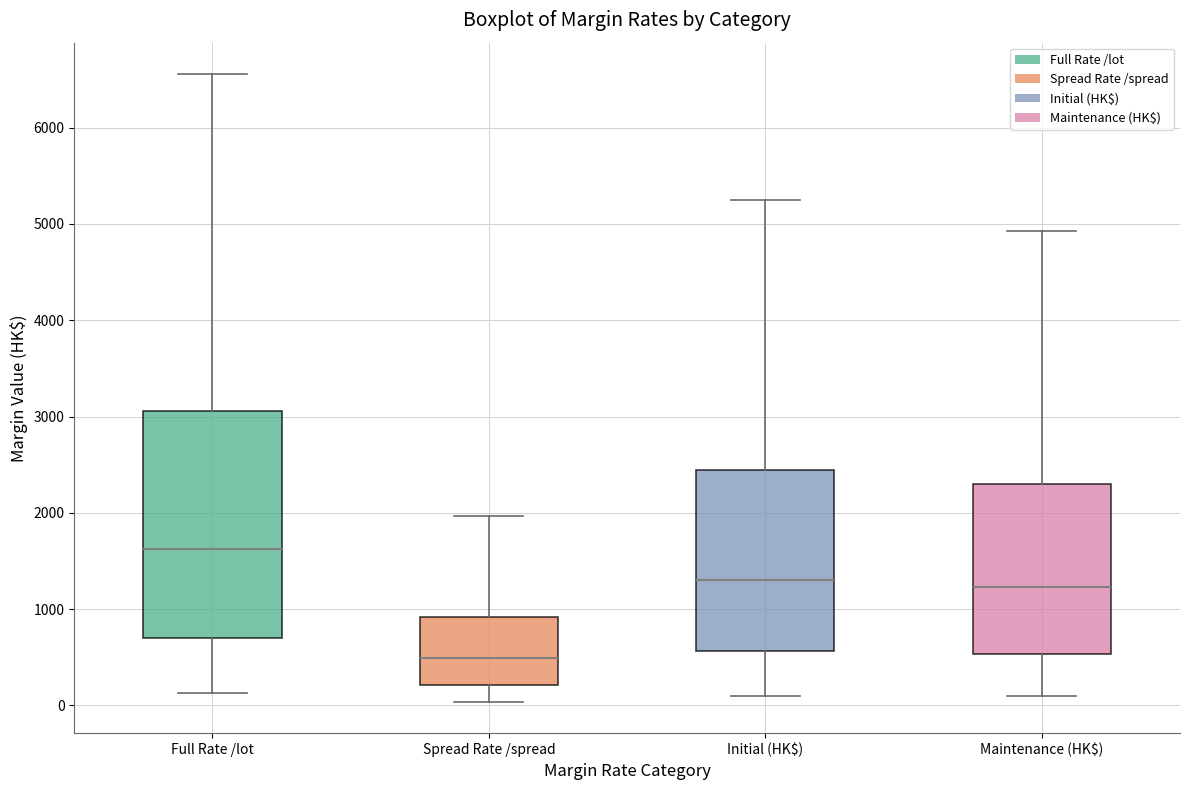

Which box's median line is the highest?

Full Rate /lot